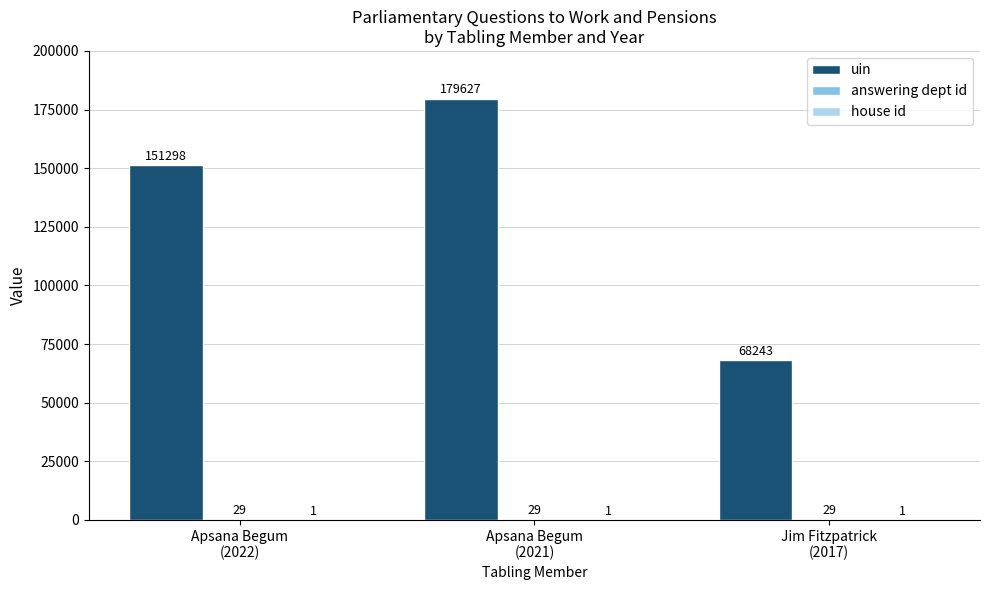

What is the sum of all uin values?

399168